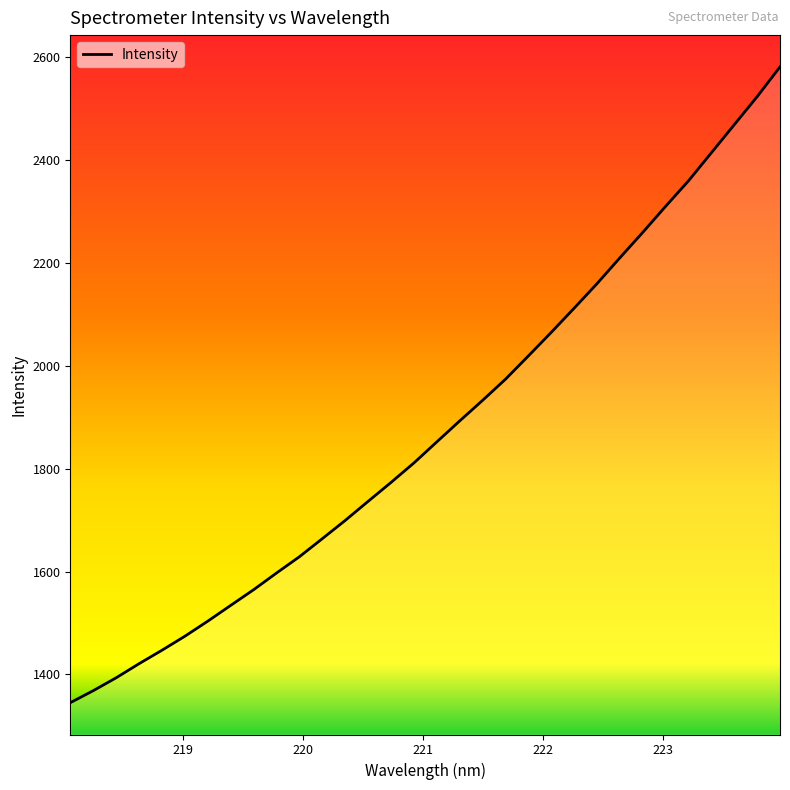

Count the number of categories in the chart.

32